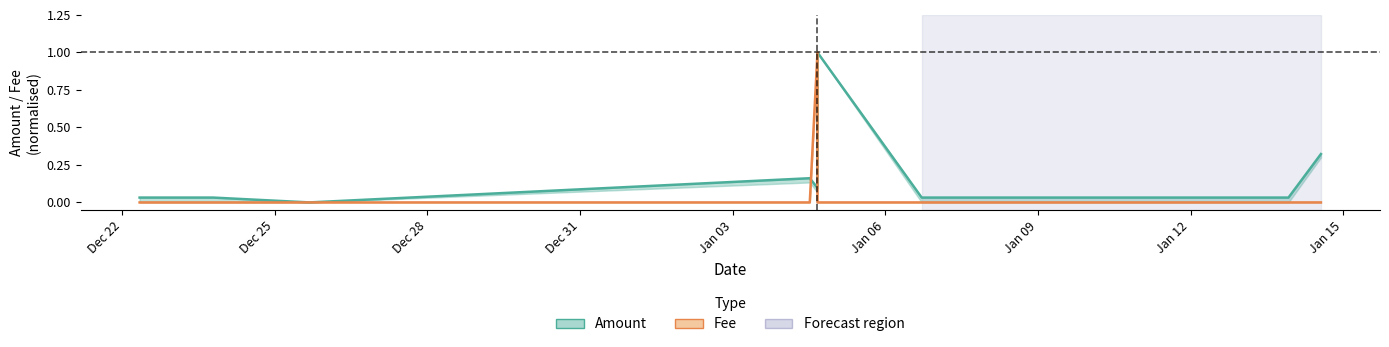

How many positive values does the Fee series have?

1